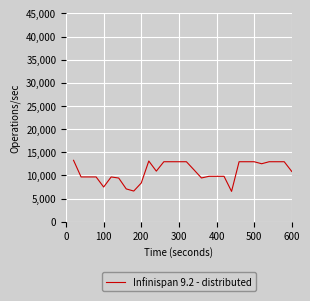

What is the difference between the maximum and minimum values?

6718